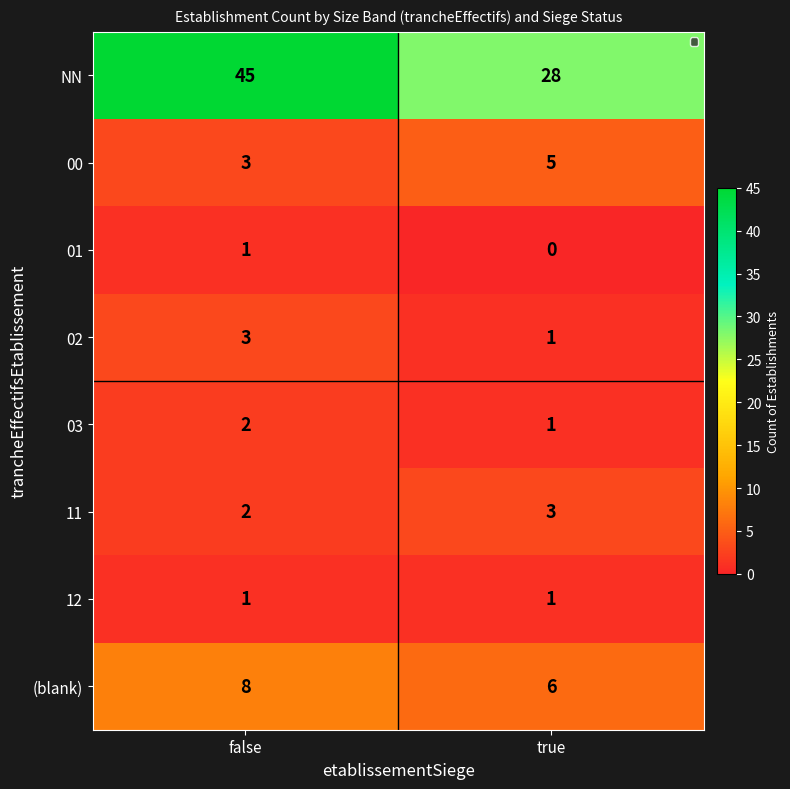

Which category has the highest value across all series?

false